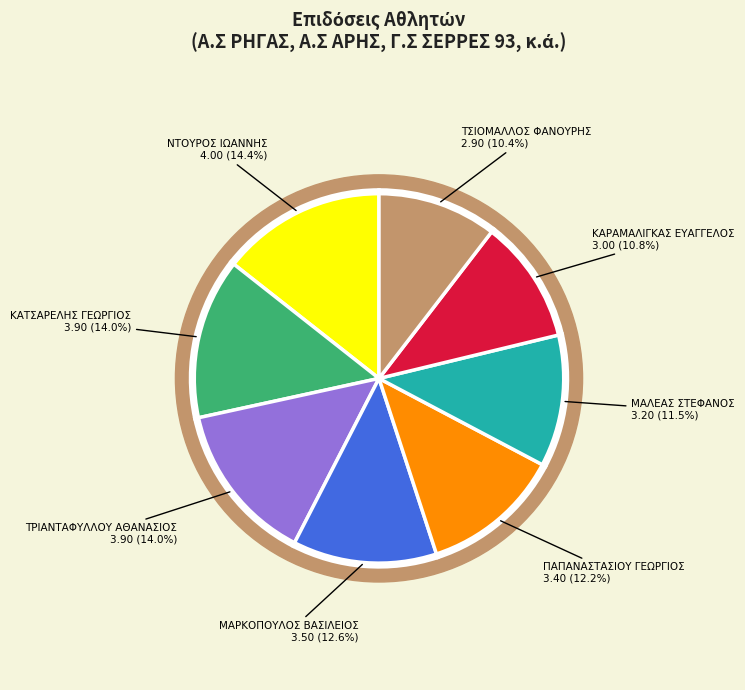

The ΤΣΙΟΜΑΛΛΟΣ ΦΑΝΟΥΡΗΣ slice represents 10% of the pie. True or false?

True